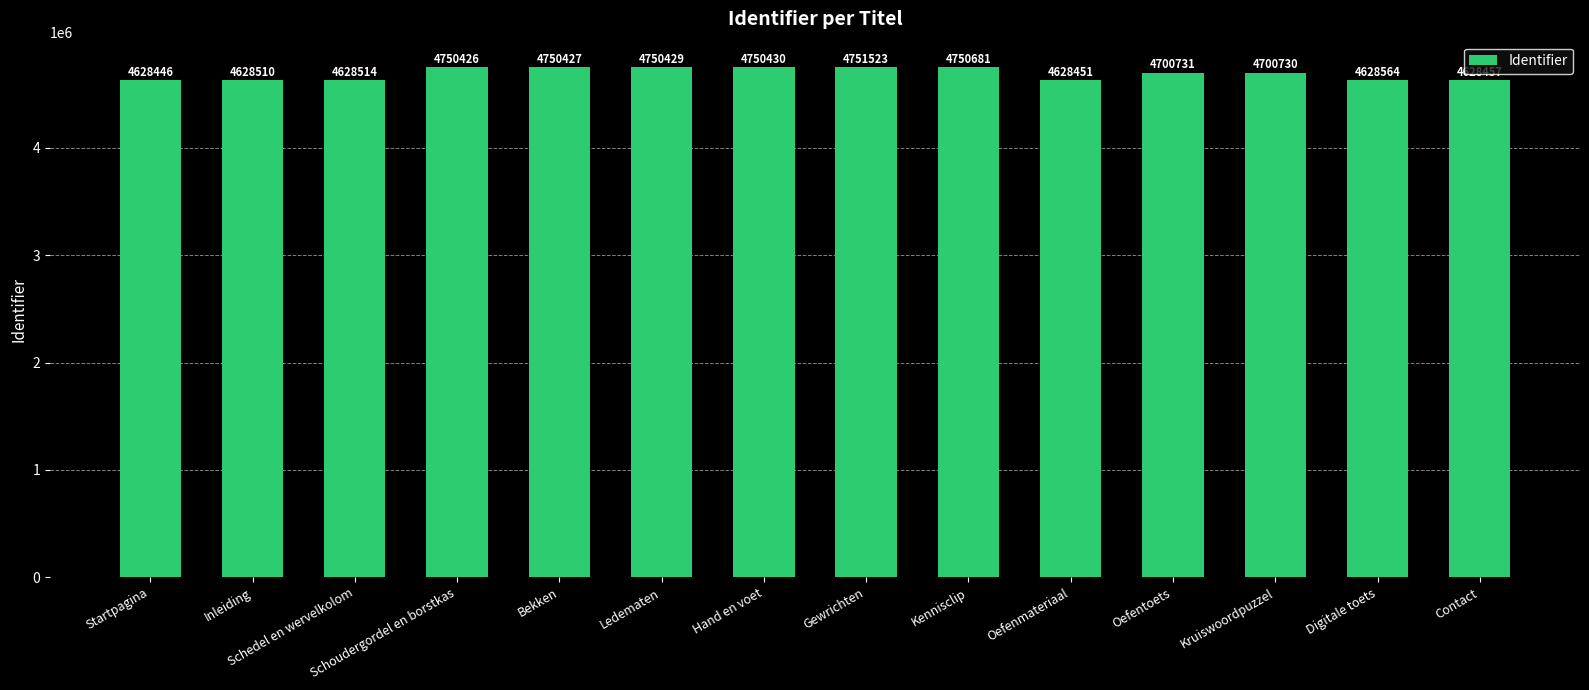

Is it true that the value at Contact is 4628457?

True